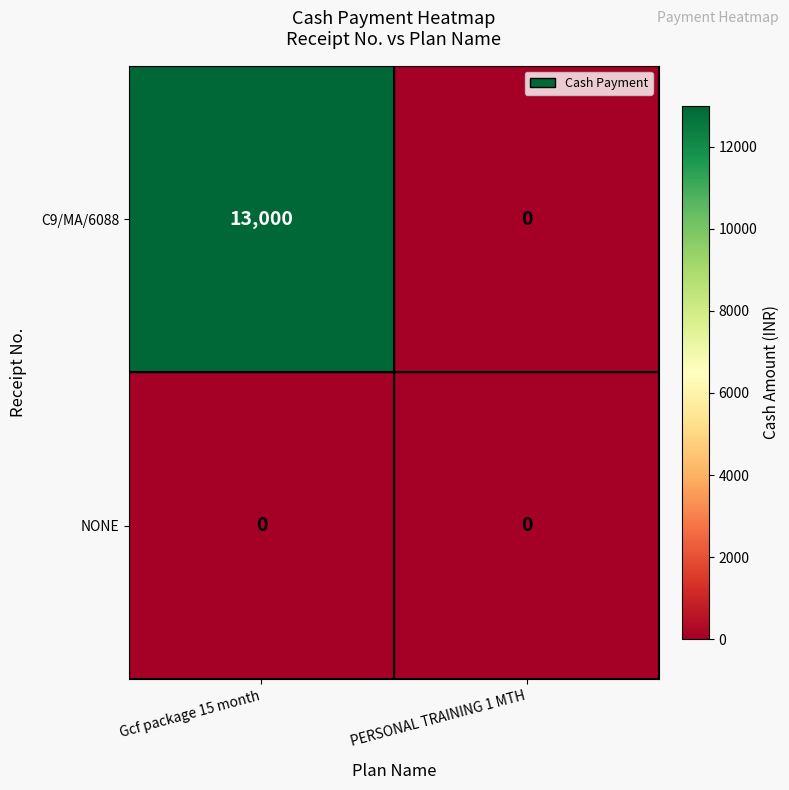

Which series has the largest range (max minus min)?

C9/MA/6088